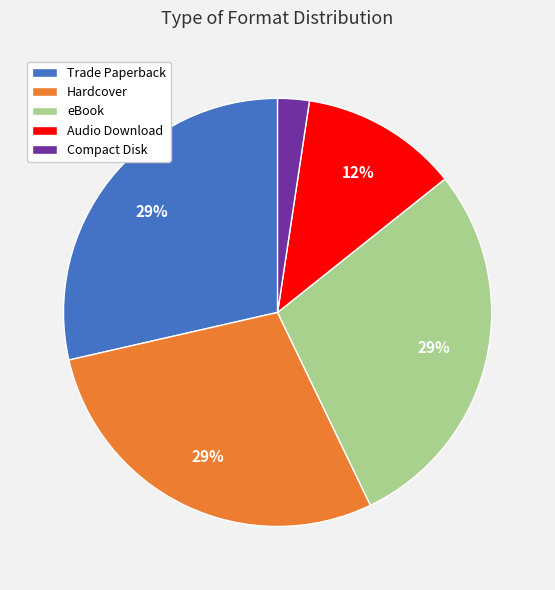

Does Compact Disk represent more than half of the total?

No